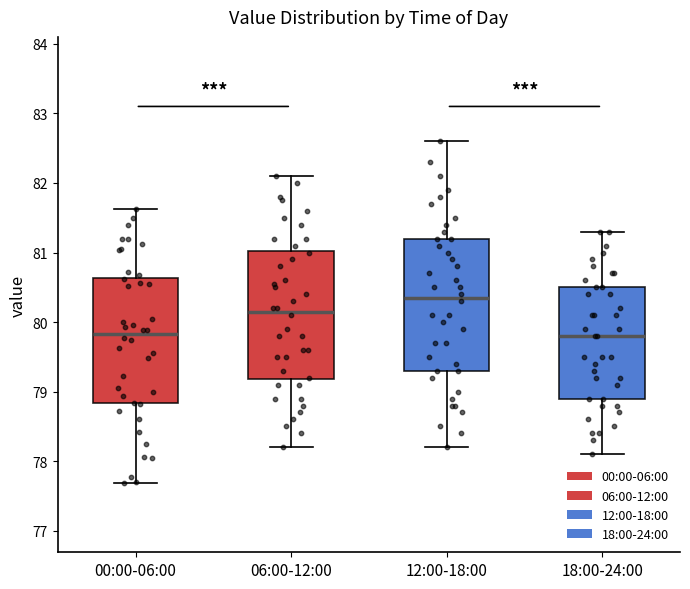

Reading left to right, read every box against the y-axis: the position of its median line, the range the box covers, and the ends of its whiskers. The values are not printed on the chart, so give them approximately, as read against the axis.

00:00-06:00: median 79.8, box 78.8 to 80.6, whiskers 77.7 to 81.6
06:00-12:00: median 80.2, box 79.2 to 81.0, whiskers 78.2 to 82.1
12:00-18:00: median 80.4, box 79.3 to 81.2, whiskers 78.2 to 82.6
18:00-24:00: median 79.8, box 78.9 to 80.5, whiskers 78.1 to 81.3